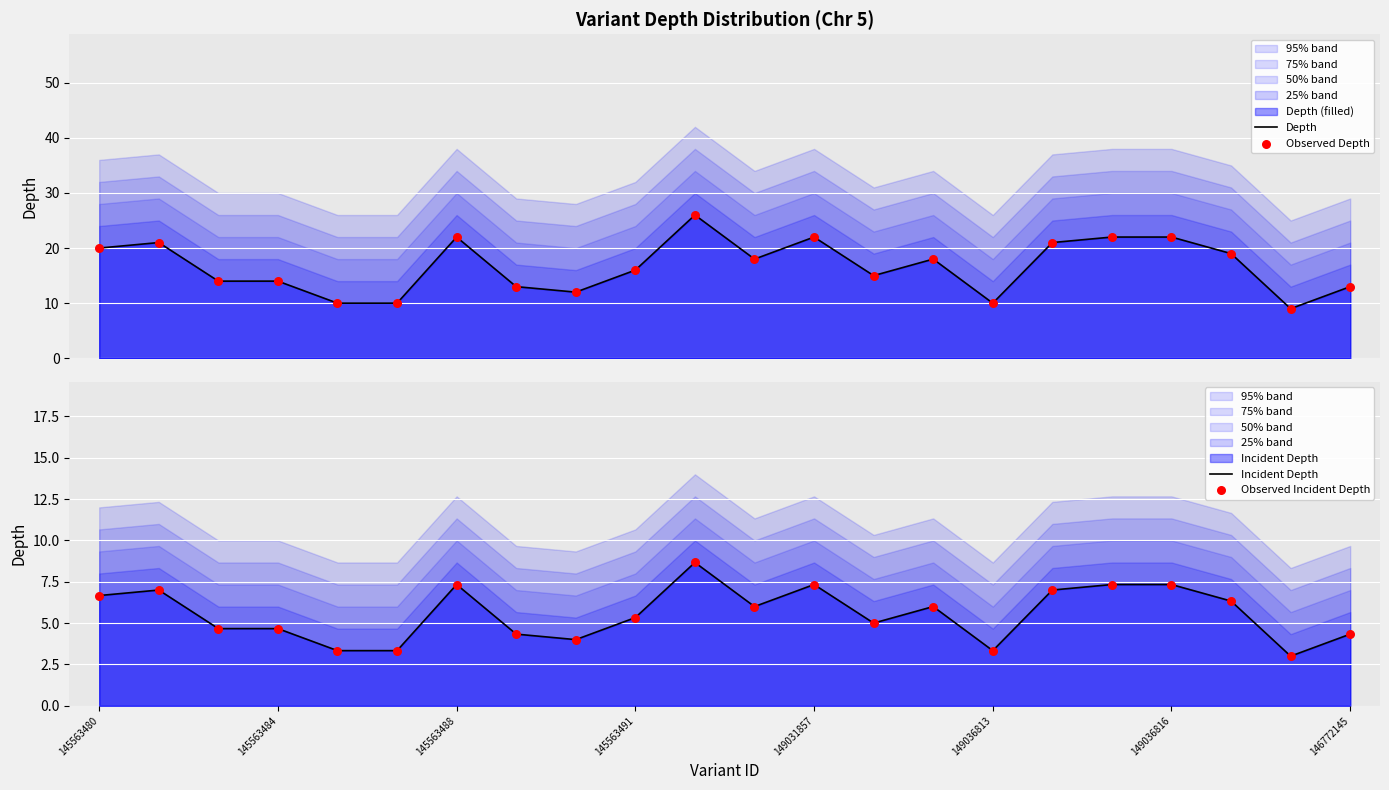

The Incident Depth series shows 10.0 at 145563488. True or false?

False